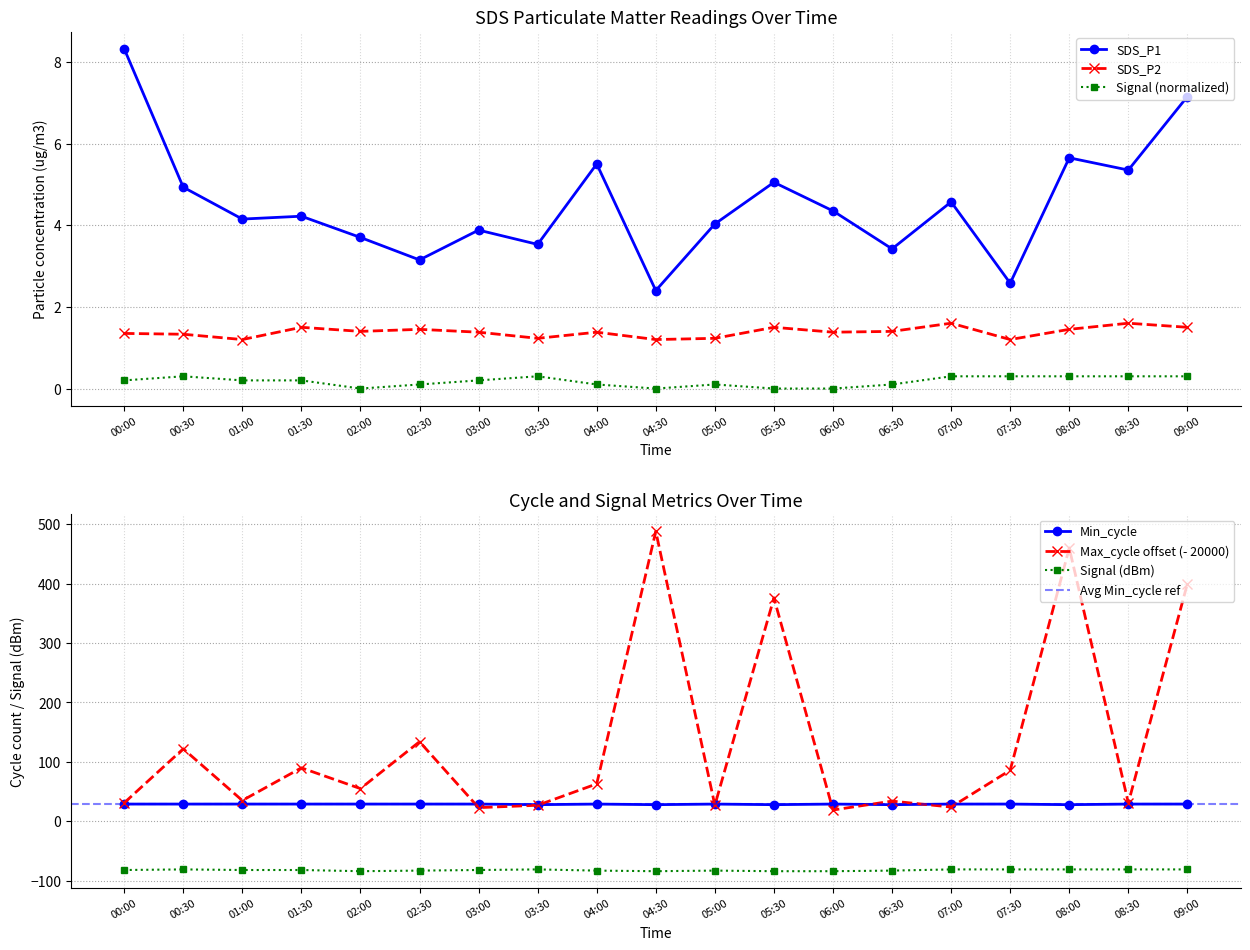

What position from the right is 08:30?

2